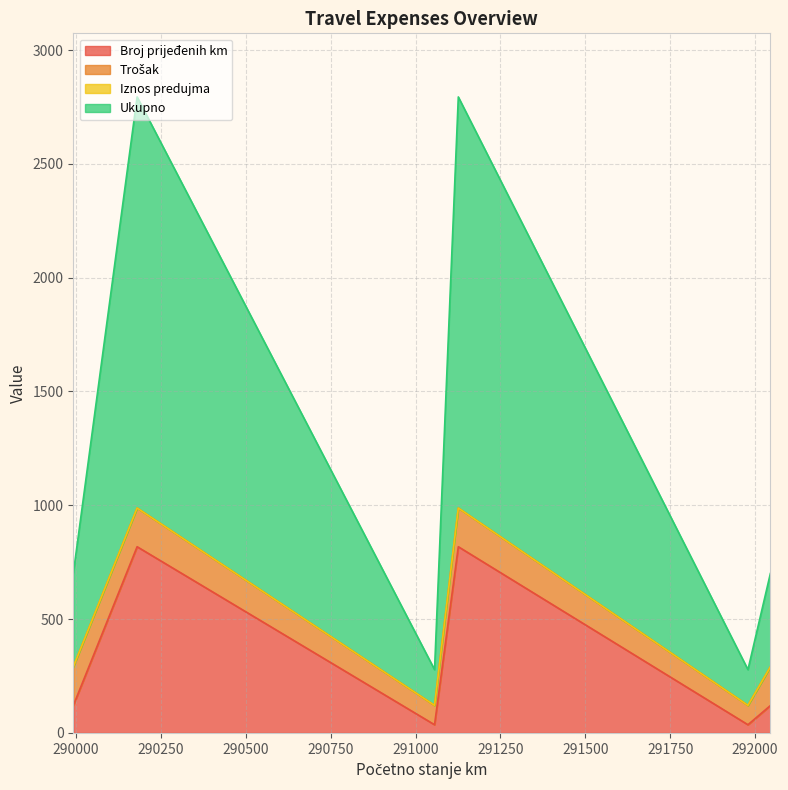

Which category has the lowest value in the Broj prijeđenih km series?

291056